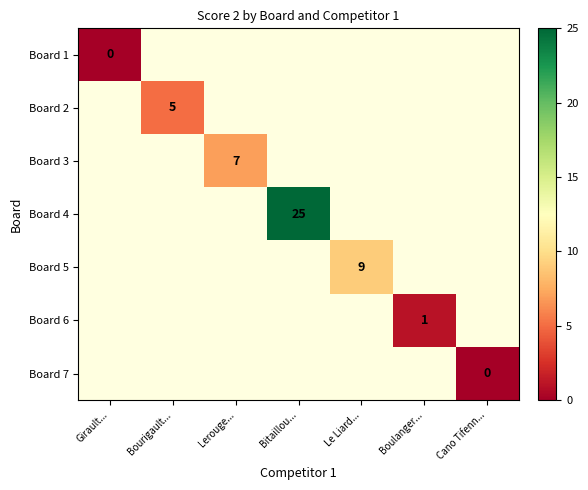

The value of Board 6 at Boulanger... is 1. True or false?

True